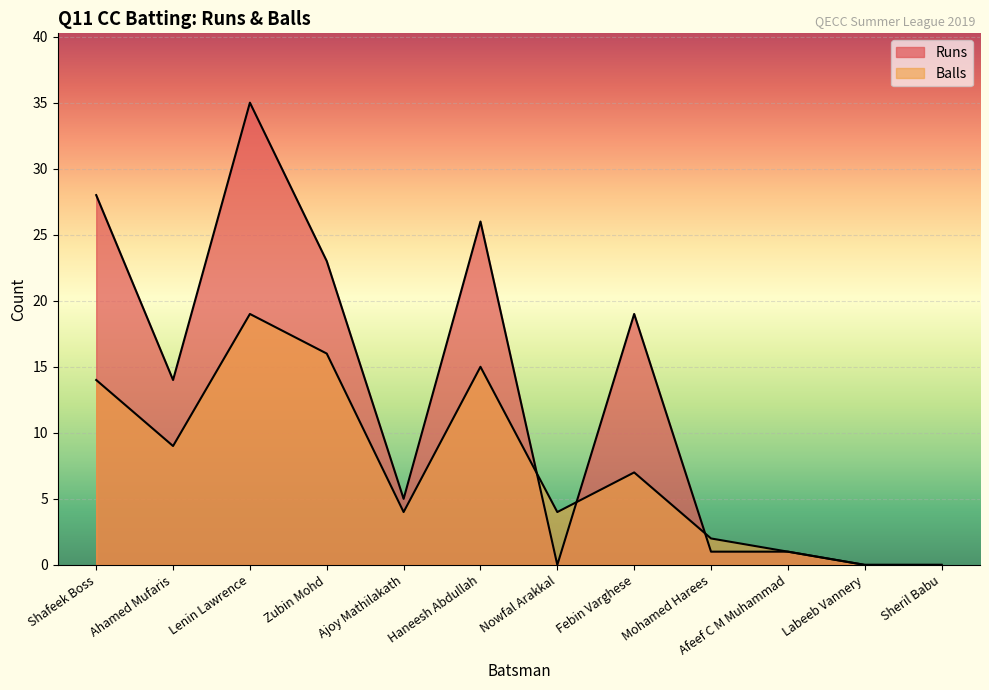

At which label does Balls reach its peak?

Lenin Lawrence